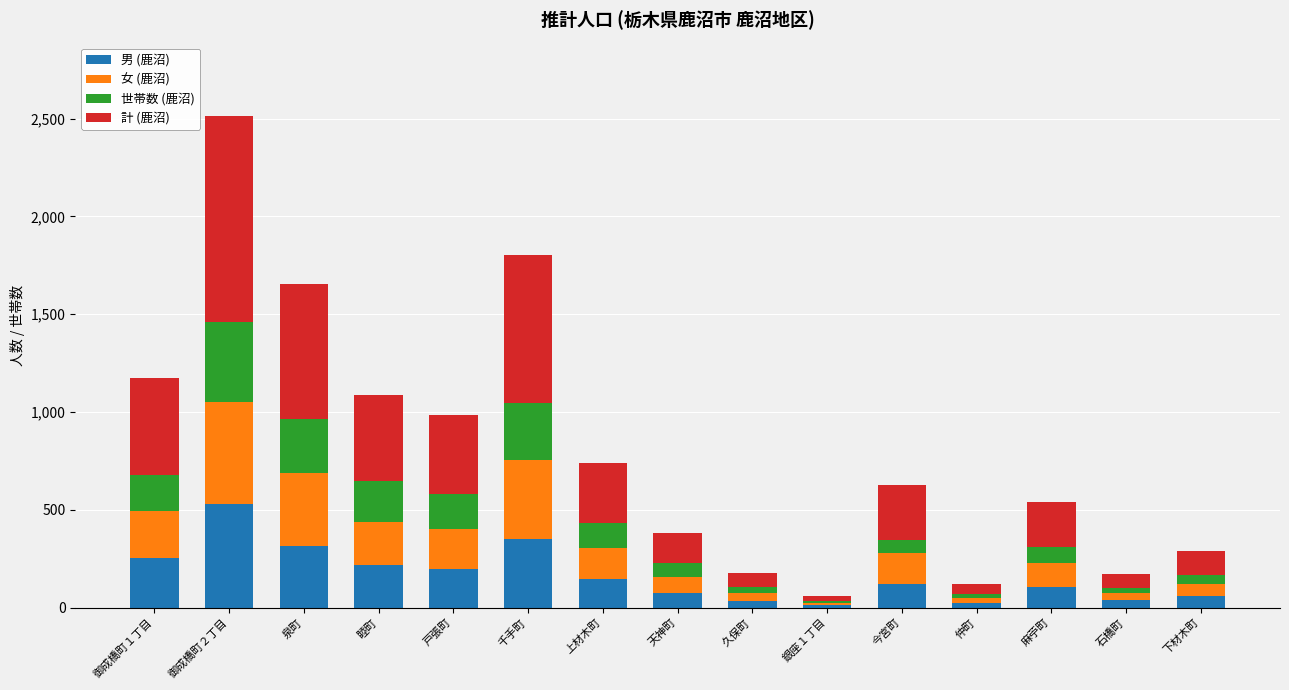

At which category is the sum across all series the highest?

御成橋町２丁目